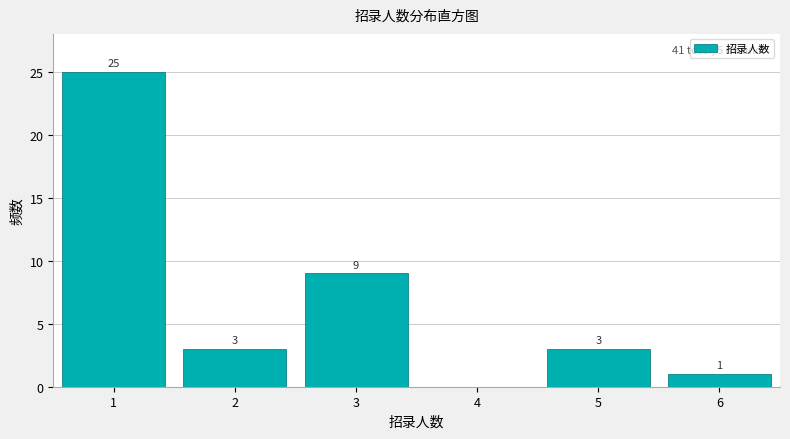

Over which range of the x-axis is the bar tallest?

0.5 to 1.5